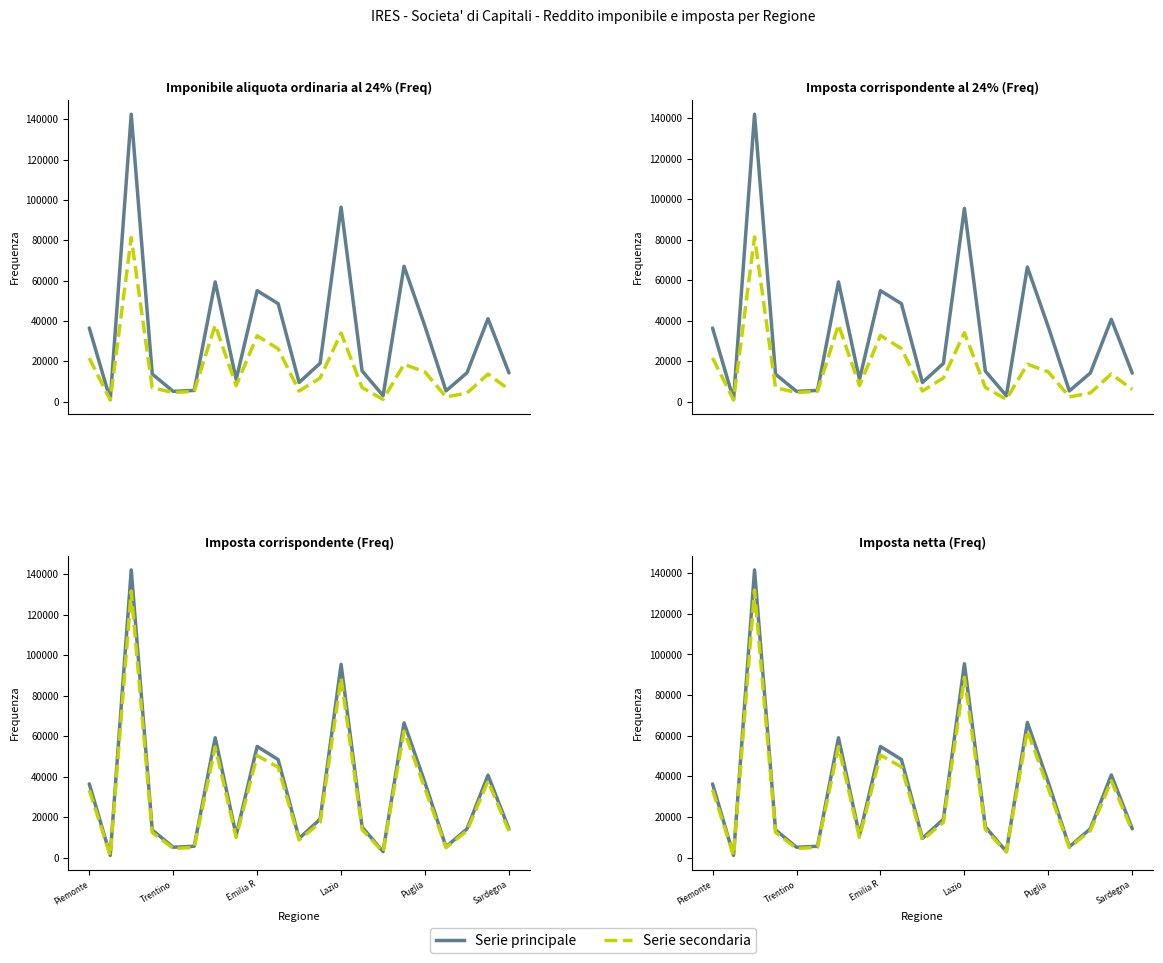

True or false: Serie principale and Serie secondaria intersect in this chart.

False